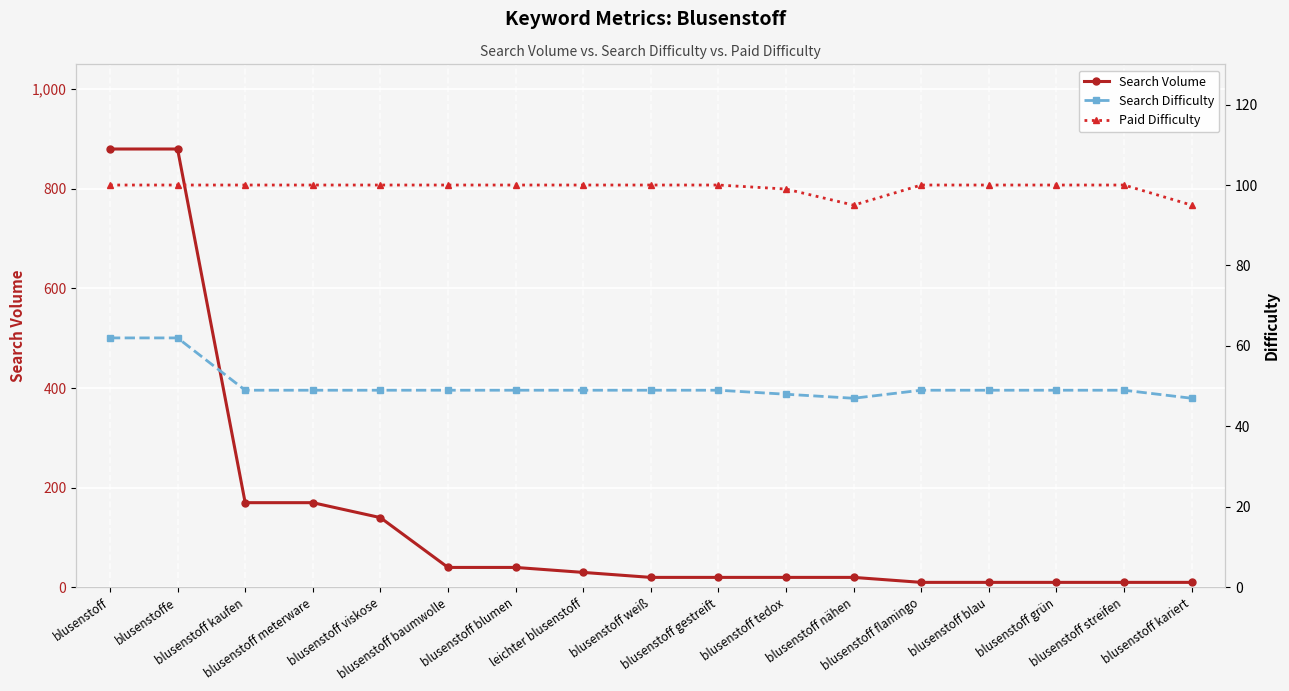

What position from the right is blusenstoff baumwolle?

12